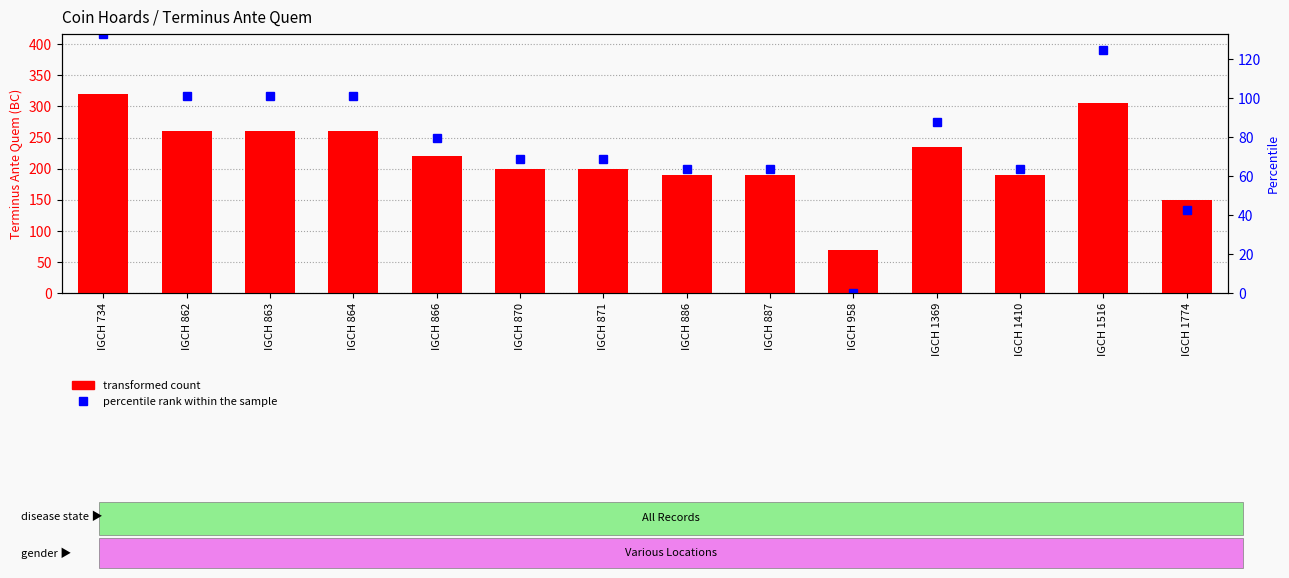

Reading left to right, transcribe all the data shown in this chart.

IGCH 734=320	IGCH 862=260	IGCH 863=260	IGCH 864=260	IGCH 866=220	IGCH 870=200	IGCH 871=200	IGCH 886=190	IGCH 887=190	IGCH 958=70	IGCH 1369=235	IGCH 1410=190	IGCH 1516=305	IGCH 1774=150